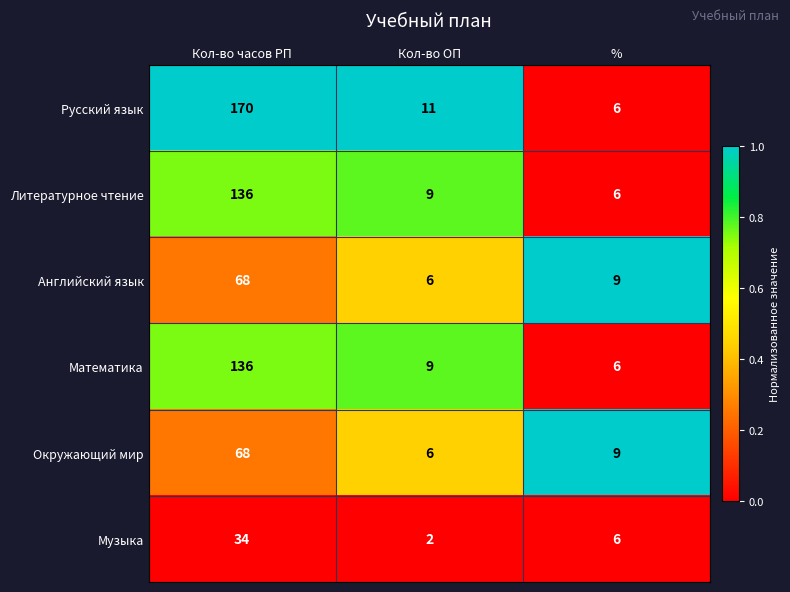

Which series has the largest total across all categories?

Русский язык